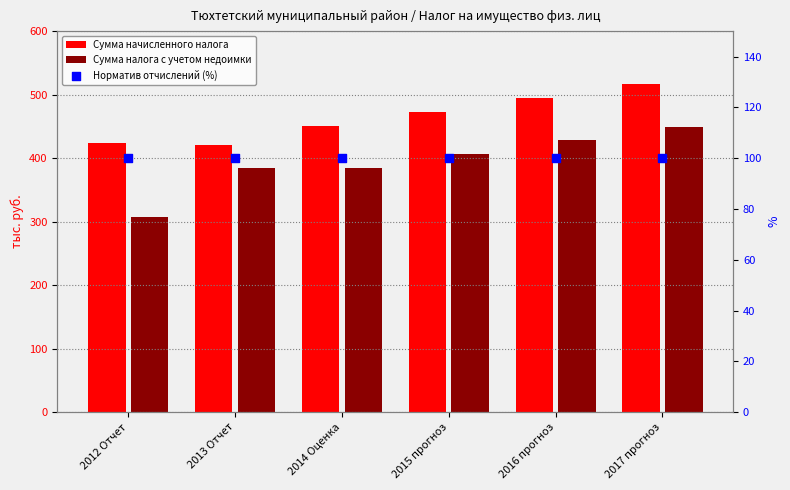

Which series reaches the minimum Y coordinate?

Норматив отчислений (%)